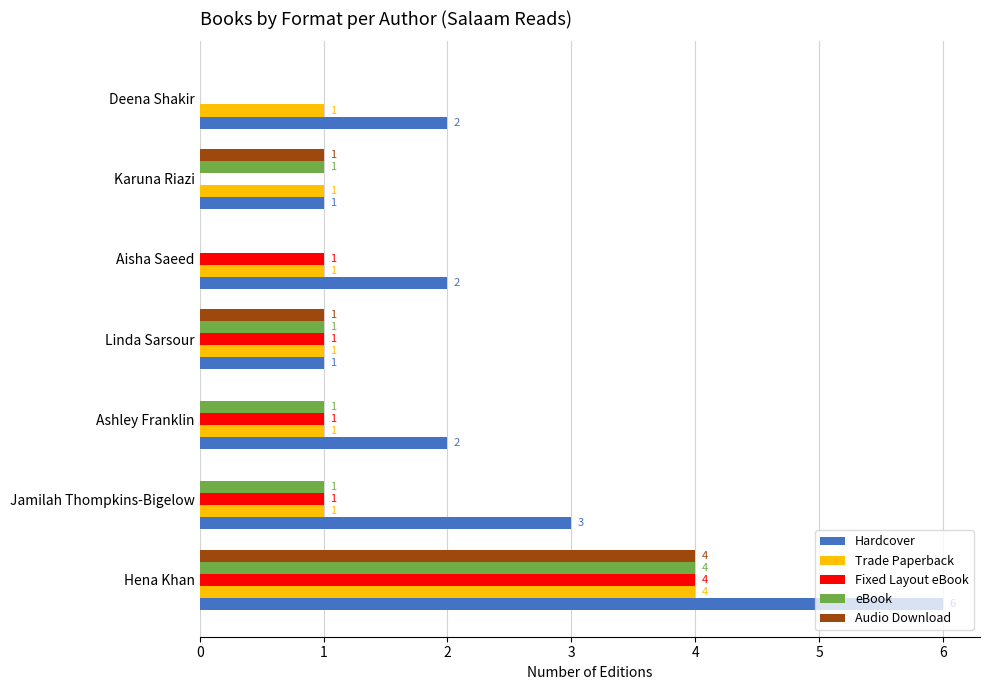

Which series has the widest spread of values?

Hardcover